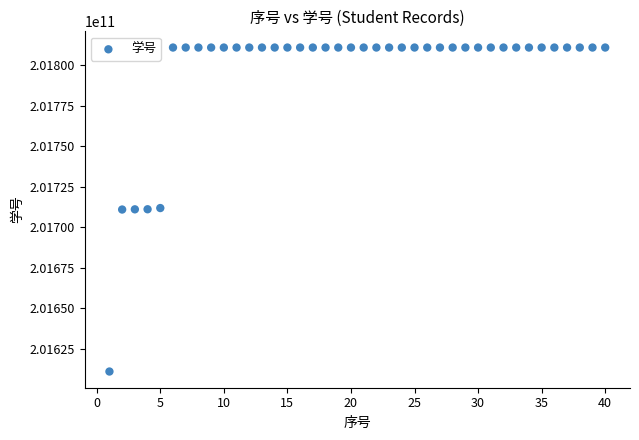

What is the range of X values (max minus min)?

39